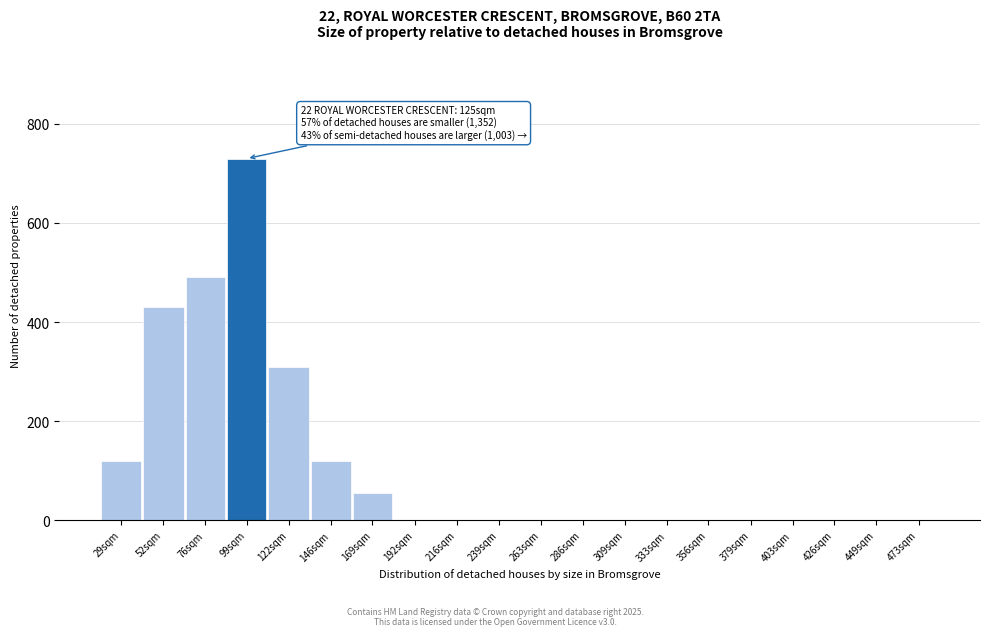

Reading right to left, what are all the values shown in this chart?

473sqm=0	449sqm=0	426sqm=0	403sqm=0	379sqm=0	356sqm=0	333sqm=0	309sqm=0	286sqm=0	263sqm=0	239sqm=0	216sqm=0	192sqm=0	169sqm=55	146sqm=120	122sqm=310	99sqm=730	76sqm=490	52sqm=430	29sqm=120